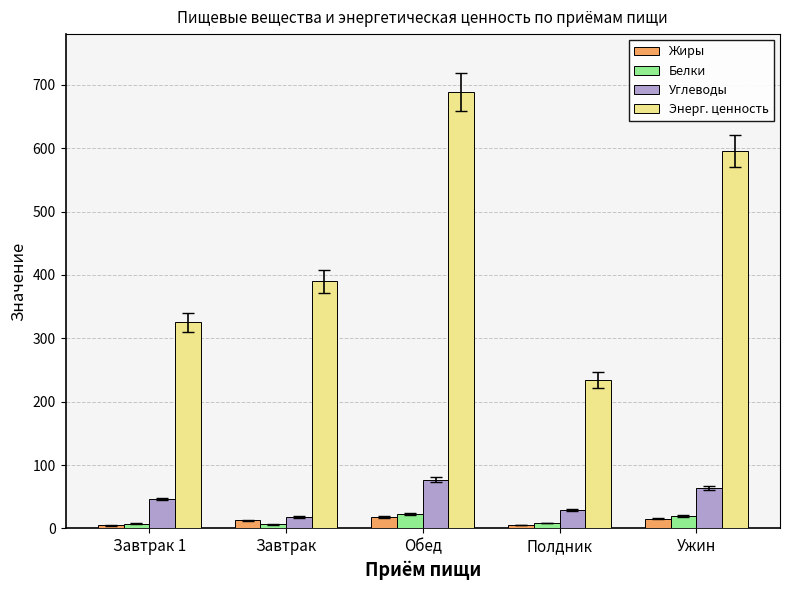

What is the highest value of the Углеводы series?

77.0